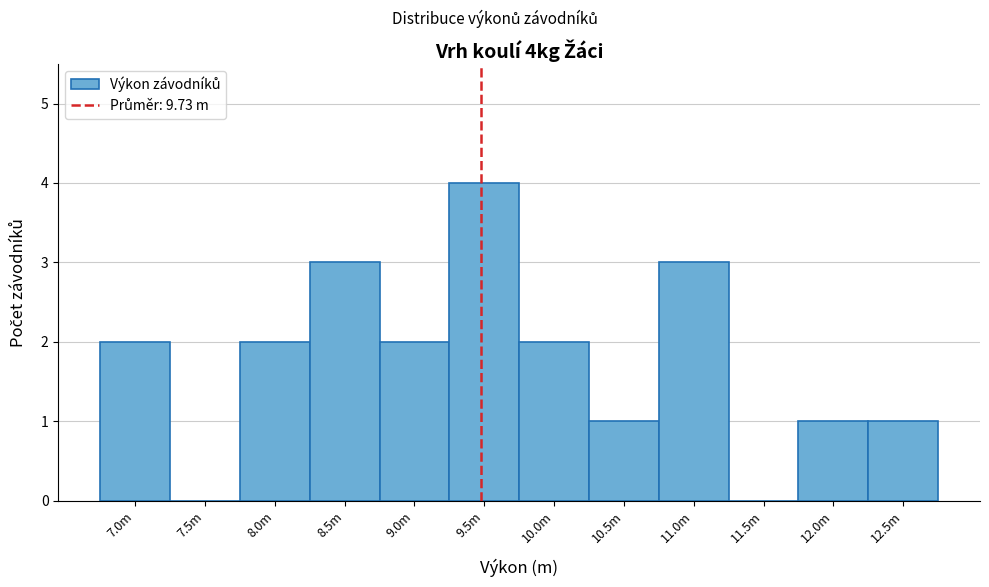

Reading right to left, transcribe all the data shown in this chart.

12.5m=1	12.0m=1	11.5m=0	11.0m=3	10.5m=1	10.0m=2	9.5m=4	9.0m=2	8.5m=3	8.0m=2	7.5m=0	7.0m=2